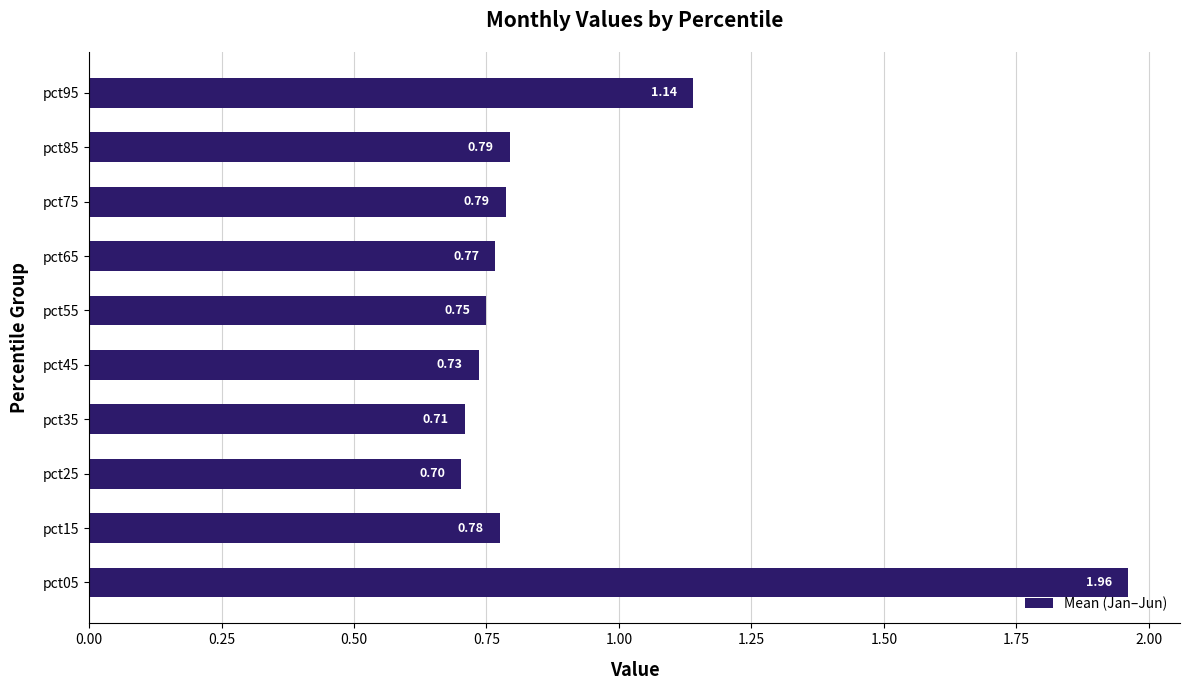

Between pct05 and pct45, which is larger?

pct05